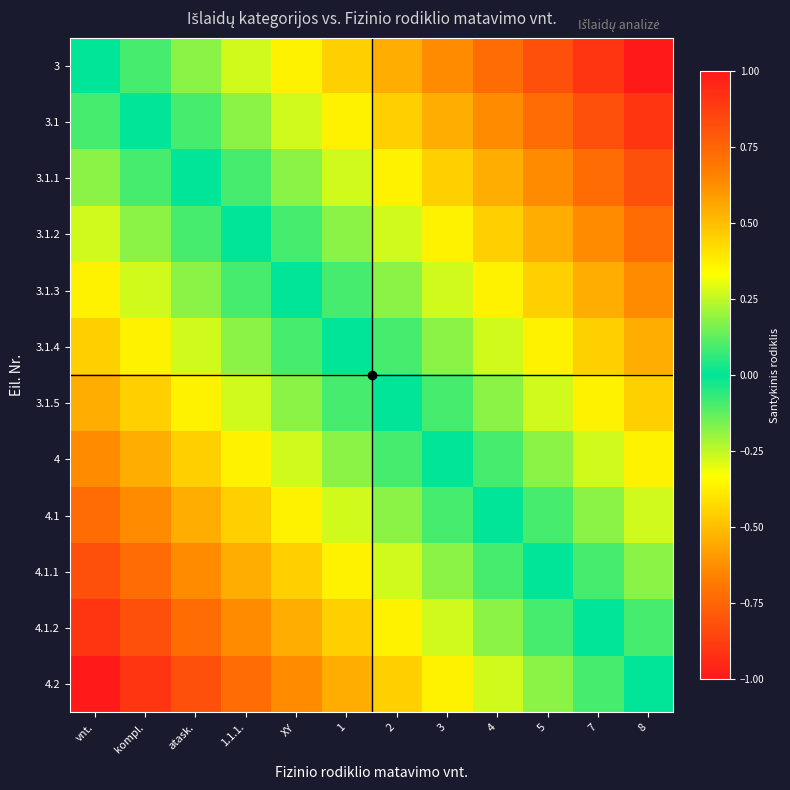

Reading right to left, list all the values displayed in this chart.

3: 8=1.0	7=0.9	5=0.8	4=0.7	3=0.6	2=0.5	1=0.5	XY=0.4	1.1.1.=0.3	atask.=0.2	kompl.=0.1	vnt.=0.0
3.1: 8=0.9	7=0.8	5=0.7	4=0.6	3=0.5	2=0.5	1=0.4	XY=0.3	1.1.1.=0.2	atask.=0.1	kompl.=0.0	vnt.=-0.1
3.1.1: 8=0.8	7=0.7	5=0.6	4=0.5	3=0.5	2=0.4	1=0.3	XY=0.2	1.1.1.=0.1	atask.=0.0	kompl.=-0.1	vnt.=-0.2
3.1.2: 8=0.7	7=0.6	5=0.5	4=0.5	3=0.4	2=0.3	1=0.2	XY=0.1	1.1.1.=0.0	atask.=-0.1	kompl.=-0.2	vnt.=-0.3
3.1.3: 8=0.6	7=0.5	5=0.5	4=0.4	3=0.3	2=0.2	1=0.1	XY=0.0	1.1.1.=-0.1	atask.=-0.2	kompl.=-0.3	vnt.=-0.4
3.1.4: 8=0.5	7=0.5	5=0.4	4=0.3	3=0.2	2=0.1	1=0.0	XY=-0.1	1.1.1.=-0.2	atask.=-0.3	kompl.=-0.4	vnt.=-0.5
3.1.5: 8=0.5	7=0.4	5=0.3	4=0.2	3=0.1	2=0.0	1=-0.1	XY=-0.2	1.1.1.=-0.3	atask.=-0.4	kompl.=-0.5	vnt.=-0.5
4: 8=0.4	7=0.3	5=0.2	4=0.1	3=0.0	2=-0.1	1=-0.2	XY=-0.3	1.1.1.=-0.4	atask.=-0.5	kompl.=-0.5	vnt.=-0.6
4.1: 8=0.3	7=0.2	5=0.1	4=0.0	3=-0.1	2=-0.2	1=-0.3	XY=-0.4	1.1.1.=-0.5	atask.=-0.5	kompl.=-0.6	vnt.=-0.7
4.1.1: 8=0.2	7=0.1	5=0.0	4=-0.1	3=-0.2	2=-0.3	1=-0.4	XY=-0.5	1.1.1.=-0.5	atask.=-0.6	kompl.=-0.7	vnt.=-0.8
4.1.2: 8=0.1	7=0.0	5=-0.1	4=-0.2	3=-0.3	2=-0.4	1=-0.5	XY=-0.5	1.1.1.=-0.6	atask.=-0.7	kompl.=-0.8	vnt.=-0.9
4.2: 8=0.0	7=-0.1	5=-0.2	4=-0.3	3=-0.4	2=-0.5	1=-0.5	XY=-0.6	1.1.1.=-0.7	atask.=-0.8	kompl.=-0.9	vnt.=-1.0